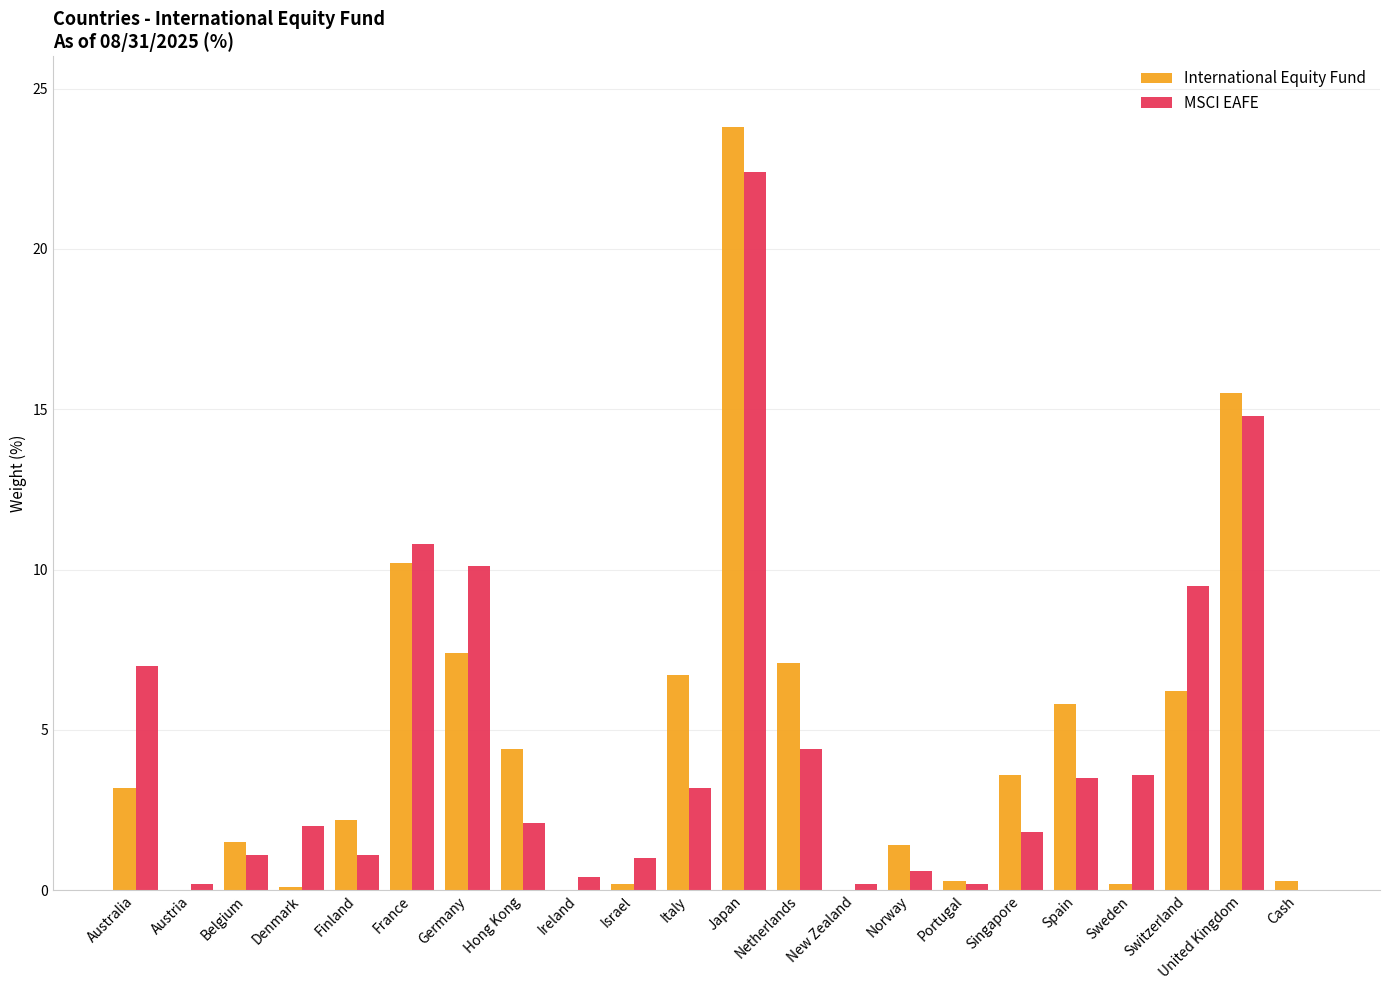

At which category is the sum across all series the highest?

Japan